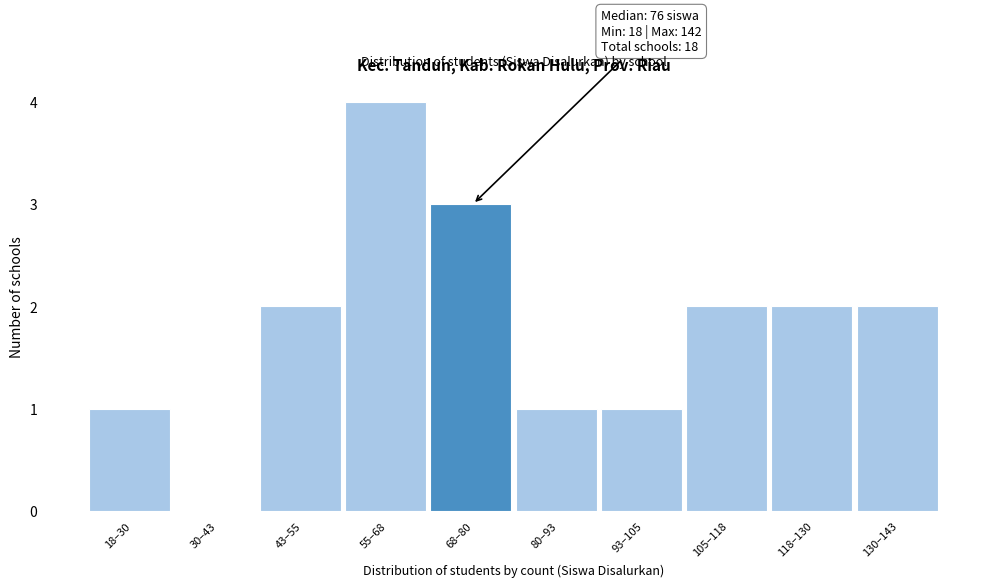

What is the sum of all values?

18